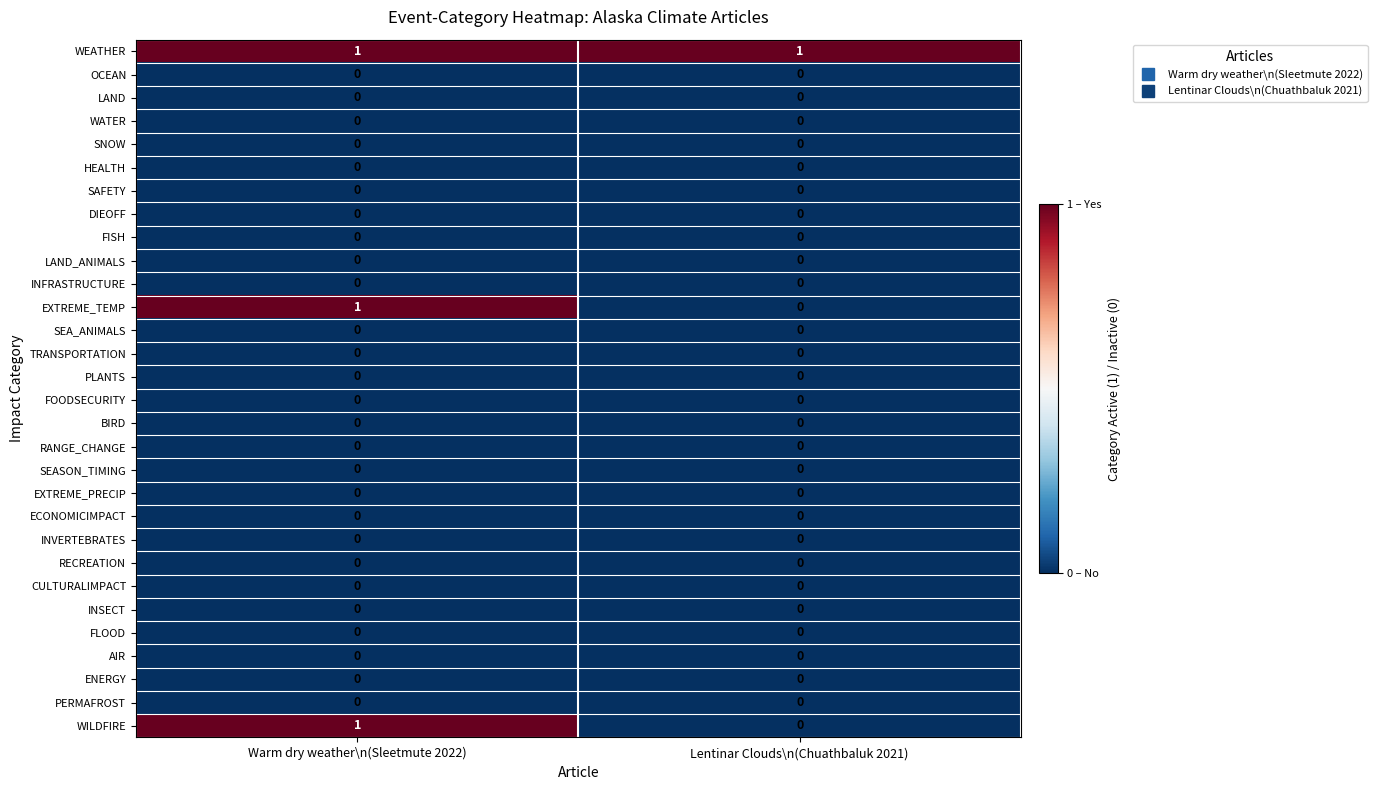

What is the difference between the highest and lowest values at Lentinar Clouds\n(Chuathbaluk 2021)?

1